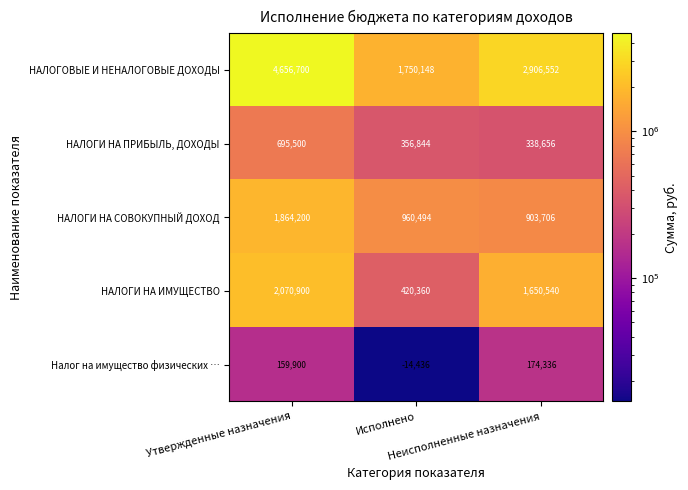

What is the difference between the maximum and minimum values in the НАЛОГИ НА ПРИБЫЛЬ, ДОХОДЫ series?

356844